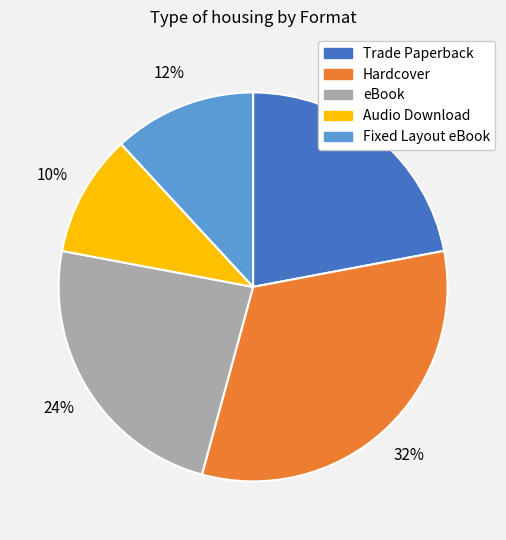

To the nearest percent, what is the difference between the Trade Paperback and Fixed Layout eBook slice percentages?

10%